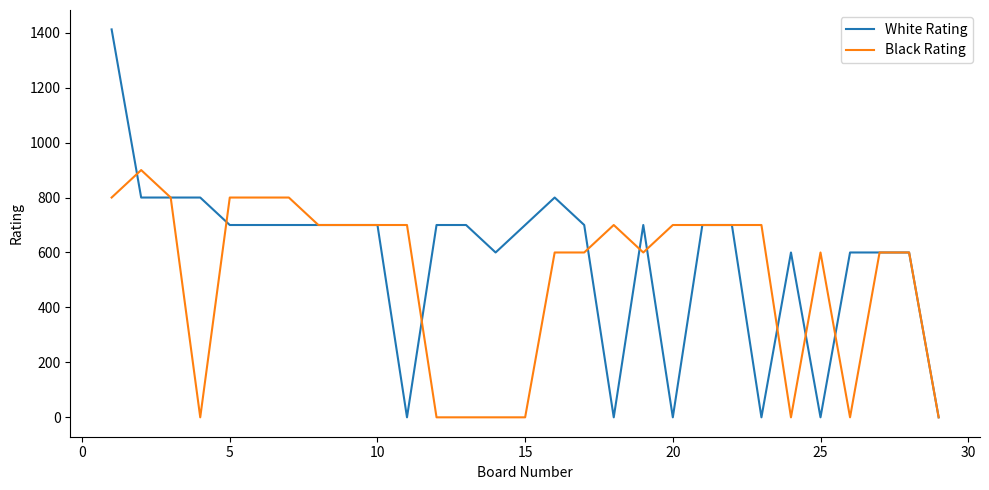

What is the maximum value shown in the chart?

1412